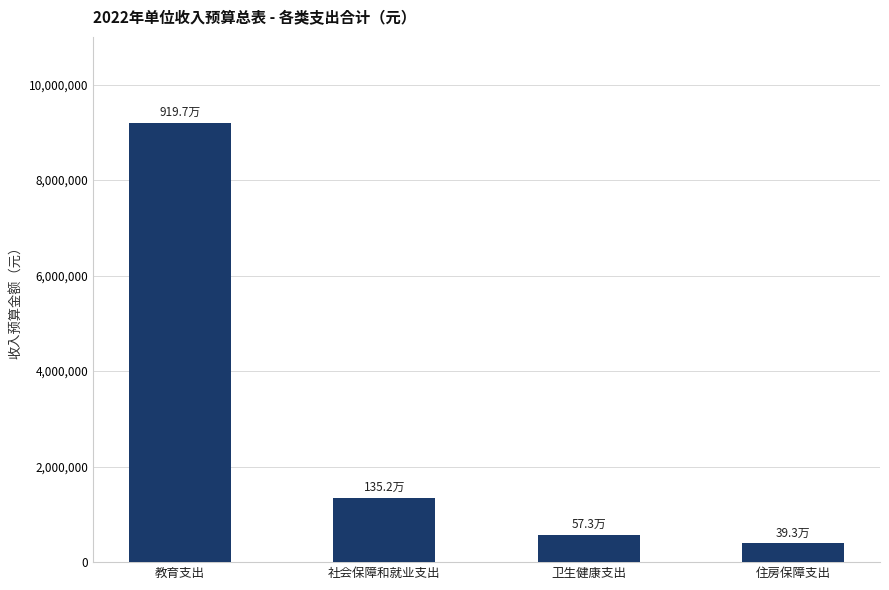

The value at 教育支出 is 14337592. True or false?

False